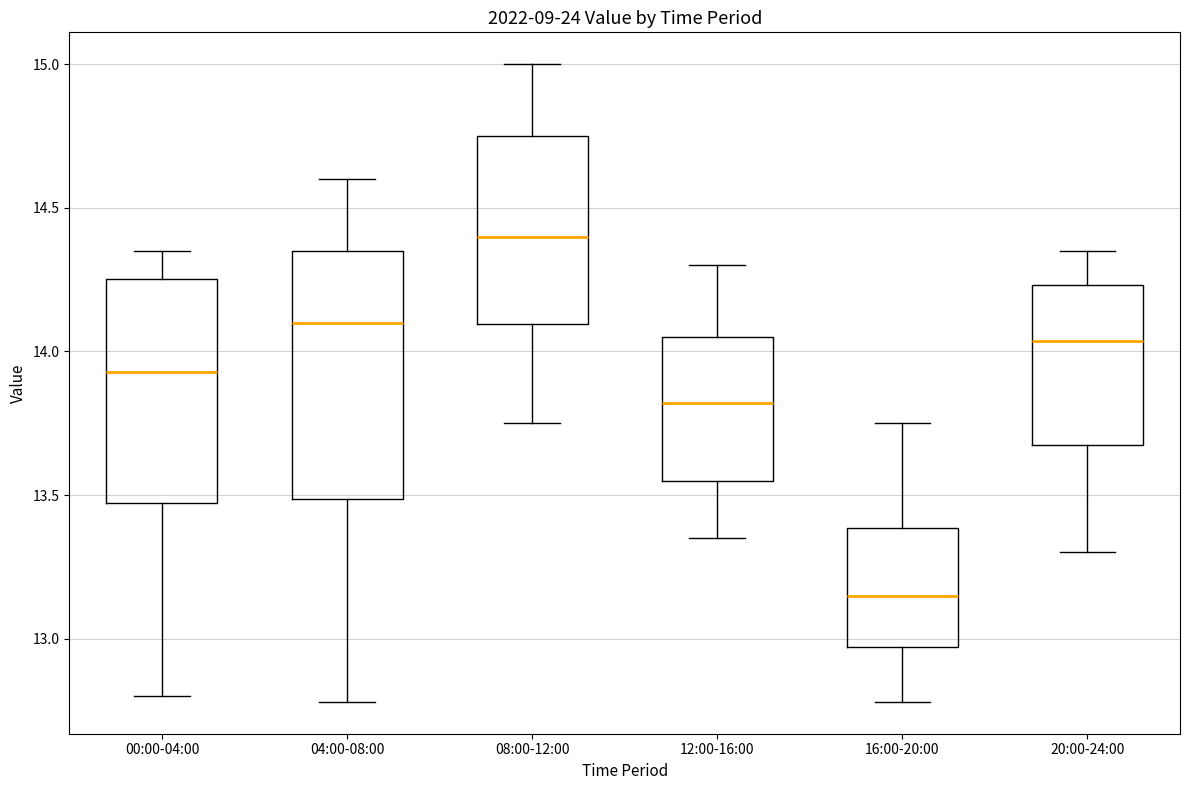

Comparing the boxes themselves (not the whiskers), which one is the tallest?

04:00-08:00